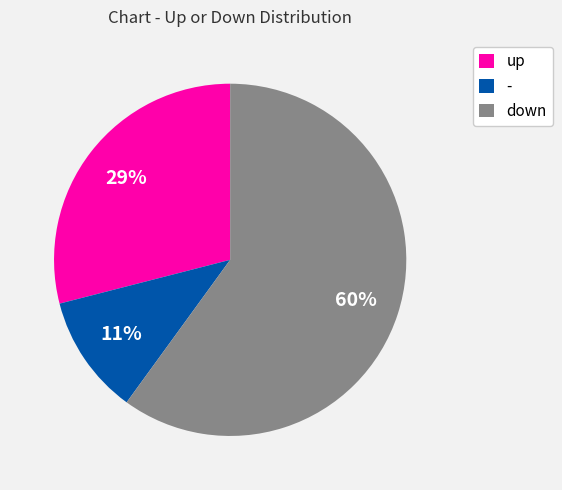

Which has a higher value, down or up?

down